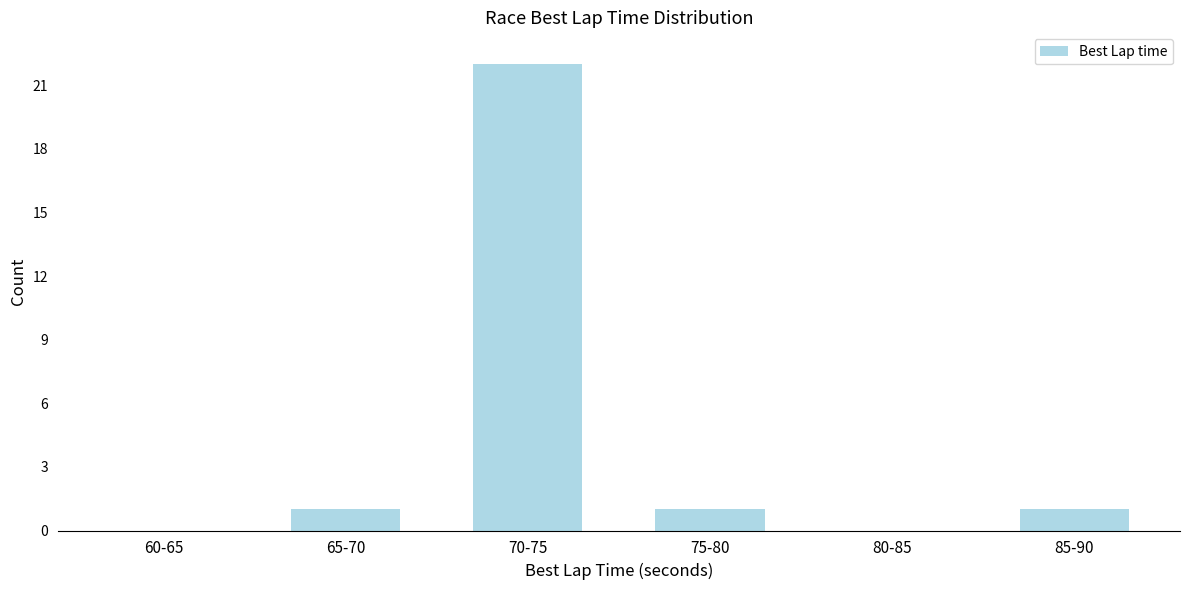

Reading left to right, extract all data points from this chart.

60-65=0	65-70=1	70-75=22	75-80=1	80-85=0	85-90=1